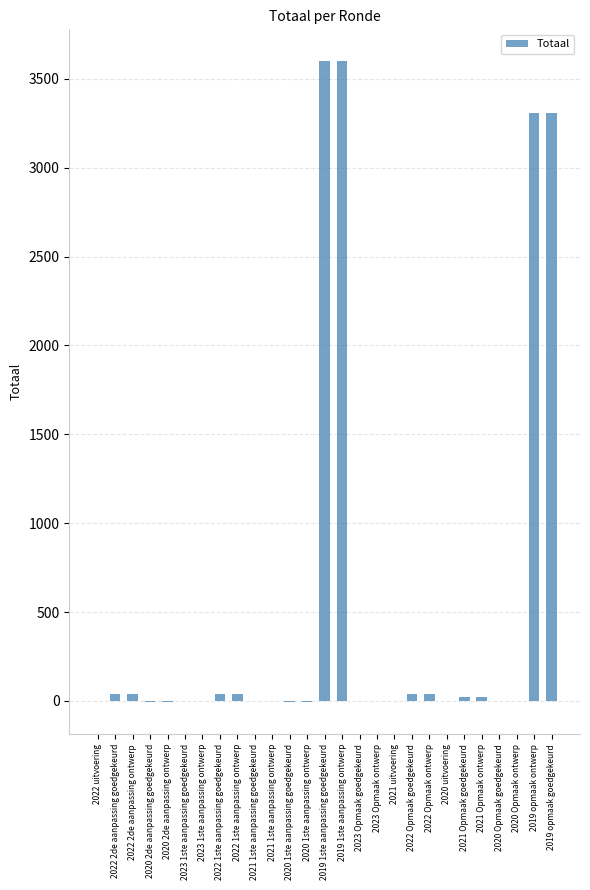

True or false: the data shows 0 at 2020 Opmaak goedgekeurd.

True